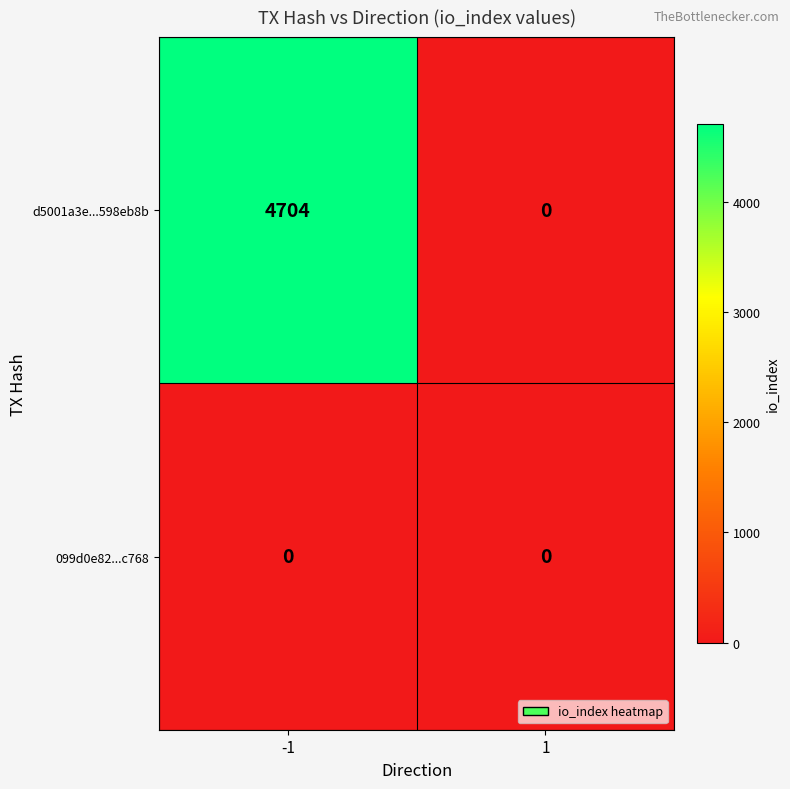

What is the maximum value shown in the chart?

4704